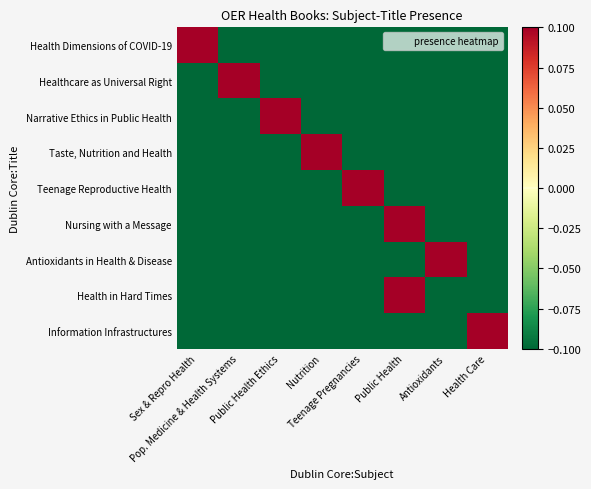

Reading right to left, what are all the values shown in this chart?

Health Dimensions of COVID-19: Health Care=-0.5	Antioxidants=-0.5	Public Health=-0.5	Teenage Pregnancies=-0.5	Nutrition=-0.5	Public Health Ethics=-0.5	Pop. Medicine & Health Systems=-0.5	Sex & Repro Health=0.5
Healthcare as Universal Right: Health Care=-0.5	Antioxidants=-0.5	Public Health=-0.5	Teenage Pregnancies=-0.5	Nutrition=-0.5	Public Health Ethics=-0.5	Pop. Medicine & Health Systems=0.5	Sex & Repro Health=-0.5
Narrative Ethics in Public Health: Health Care=-0.5	Antioxidants=-0.5	Public Health=-0.5	Teenage Pregnancies=-0.5	Nutrition=-0.5	Public Health Ethics=0.5	Pop. Medicine & Health Systems=-0.5	Sex & Repro Health=-0.5
Taste, Nutrition and Health: Health Care=-0.5	Antioxidants=-0.5	Public Health=-0.5	Teenage Pregnancies=-0.5	Nutrition=0.5	Public Health Ethics=-0.5	Pop. Medicine & Health Systems=-0.5	Sex & Repro Health=-0.5
Teenage Reproductive Health: Health Care=-0.5	Antioxidants=-0.5	Public Health=-0.5	Teenage Pregnancies=0.5	Nutrition=-0.5	Public Health Ethics=-0.5	Pop. Medicine & Health Systems=-0.5	Sex & Repro Health=-0.5
Nursing with a Message: Health Care=-0.5	Antioxidants=-0.5	Public Health=0.5	Teenage Pregnancies=-0.5	Nutrition=-0.5	Public Health Ethics=-0.5	Pop. Medicine & Health Systems=-0.5	Sex & Repro Health=-0.5
Antioxidants in Health & Disease: Health Care=-0.5	Antioxidants=0.5	Public Health=-0.5	Teenage Pregnancies=-0.5	Nutrition=-0.5	Public Health Ethics=-0.5	Pop. Medicine & Health Systems=-0.5	Sex & Repro Health=-0.5
Health in Hard Times: Health Care=-0.5	Antioxidants=-0.5	Public Health=0.5	Teenage Pregnancies=-0.5	Nutrition=-0.5	Public Health Ethics=-0.5	Pop. Medicine & Health Systems=-0.5	Sex & Repro Health=-0.5
Information Infrastructures: Health Care=0.5	Antioxidants=-0.5	Public Health=-0.5	Teenage Pregnancies=-0.5	Nutrition=-0.5	Public Health Ethics=-0.5	Pop. Medicine & Health Systems=-0.5	Sex & Repro Health=-0.5